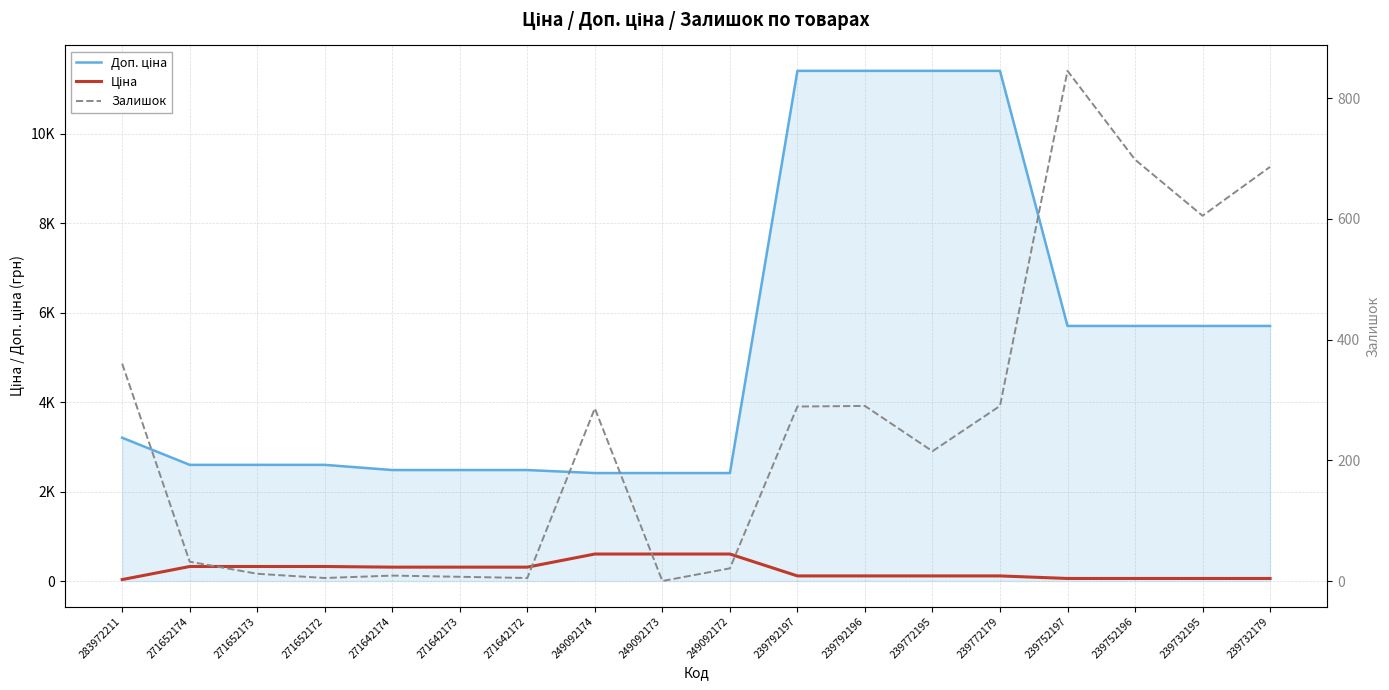

What is the value of the Залишок point at the 17th from the left?

605.0